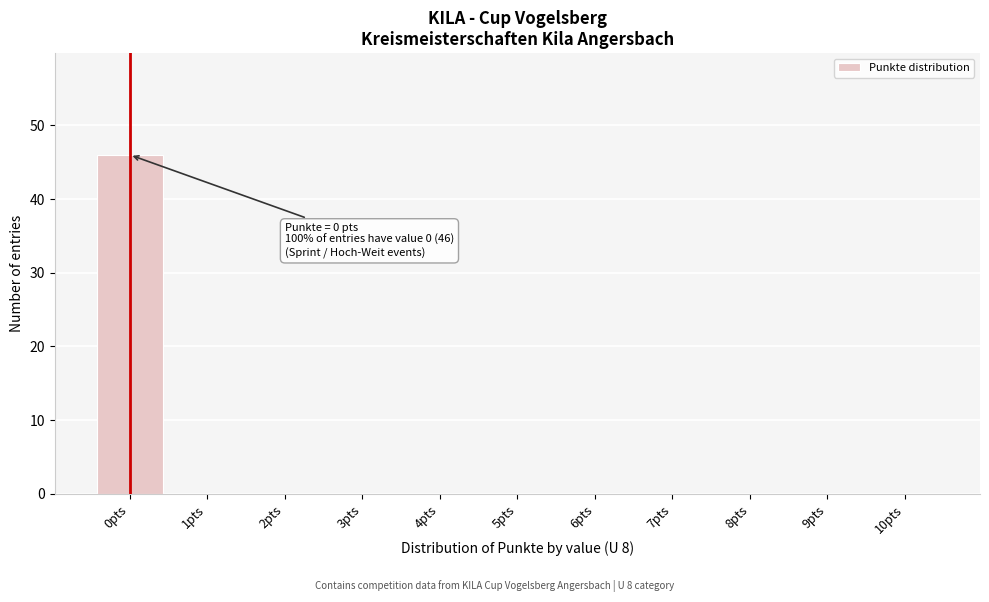

Reading left to right, list all the values displayed in this chart.

0pts=46	1pts=0	2pts=0	3pts=0	4pts=0	5pts=0	6pts=0	7pts=0	8pts=0	9pts=0	10pts=0